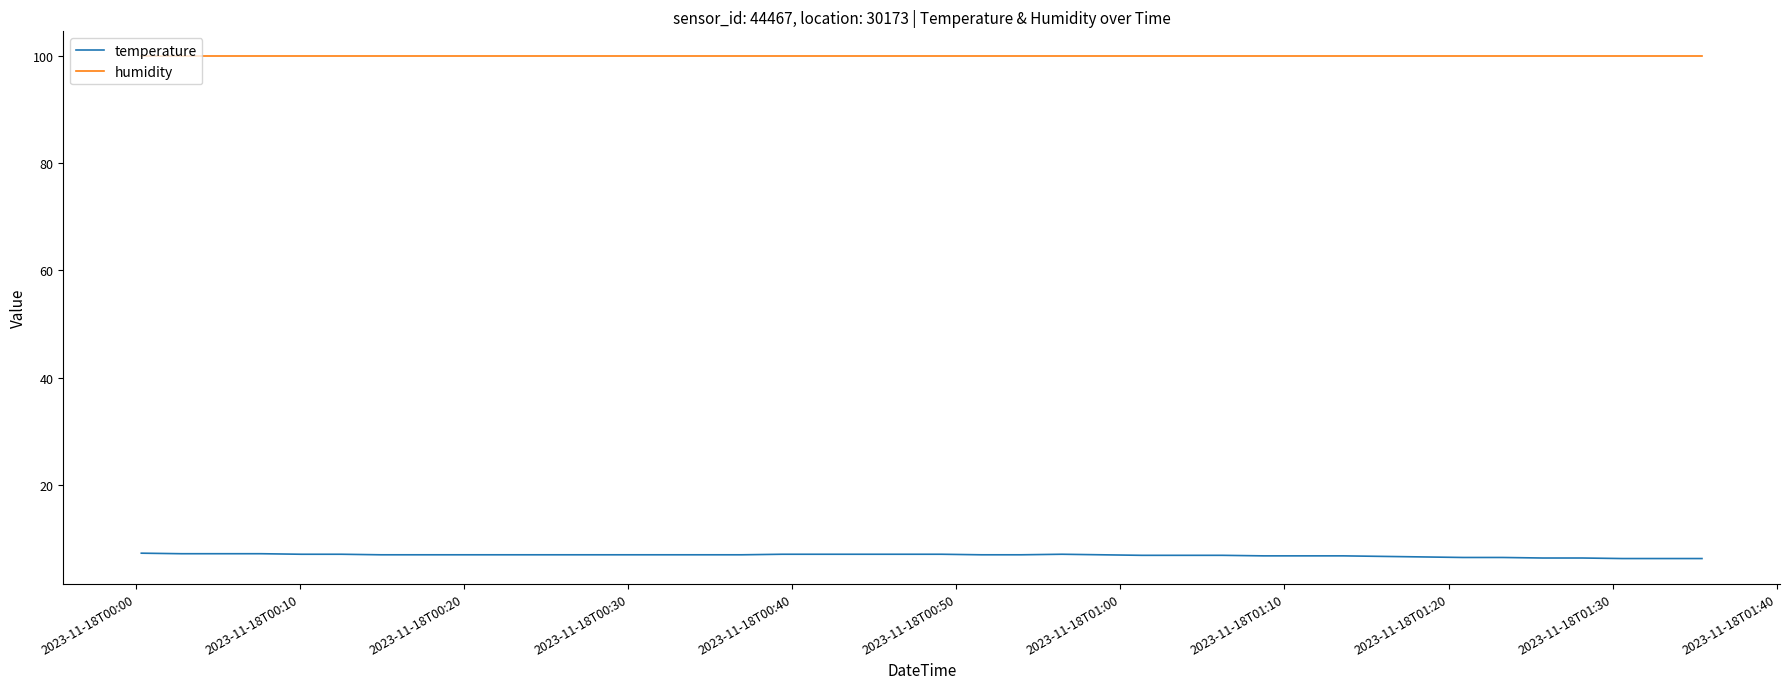

List the series in order of their overall mean, lowest first.

temperature, humidity